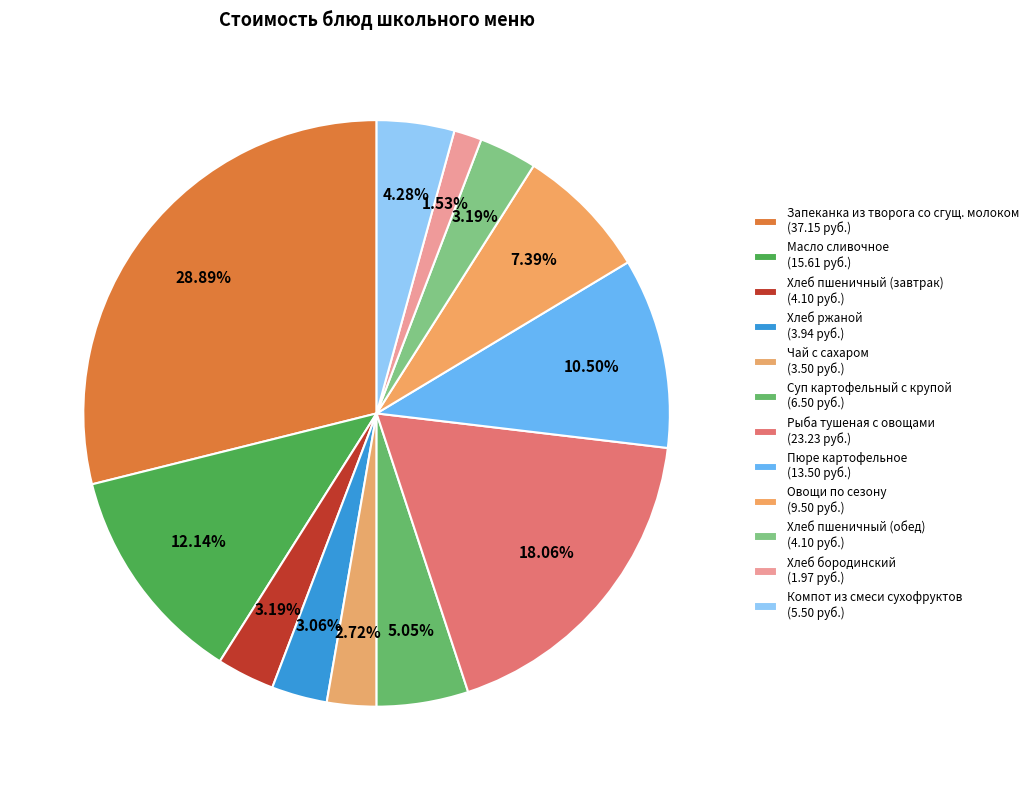

Does Масло сливочное represent more than half of the total?

No